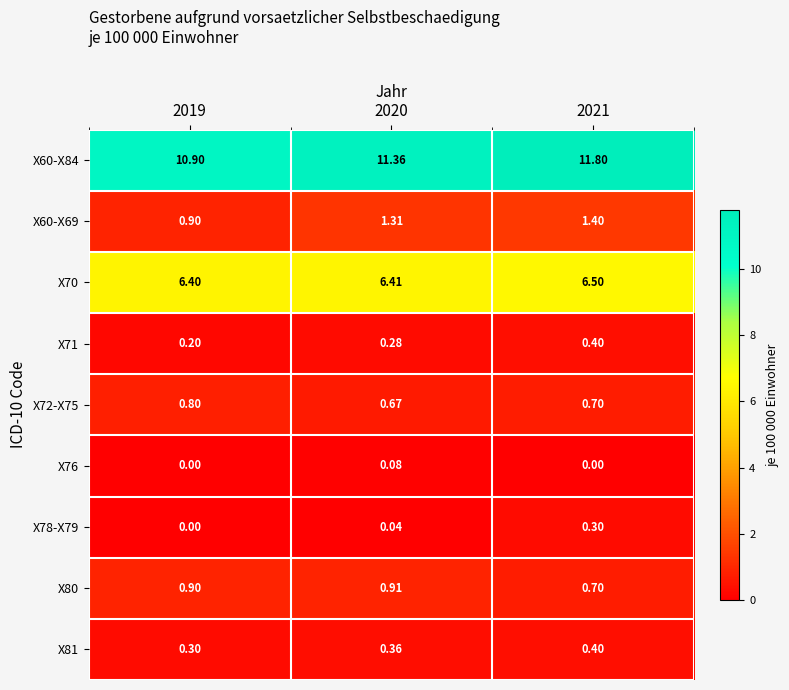

How many distinct data groups are displayed?

9